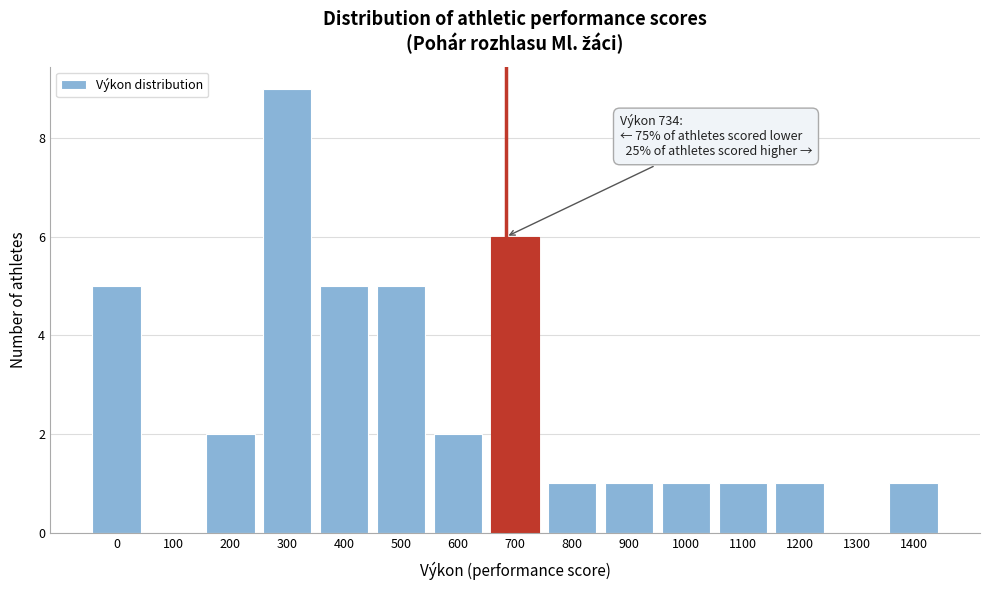

Reading left to right, extract all data points from this chart.

0=5	100=0	200=2	300=9	400=5	500=5	600=2	700=6	800=1	900=1	1000=1	1100=1	1200=1	1300=0	1400=1